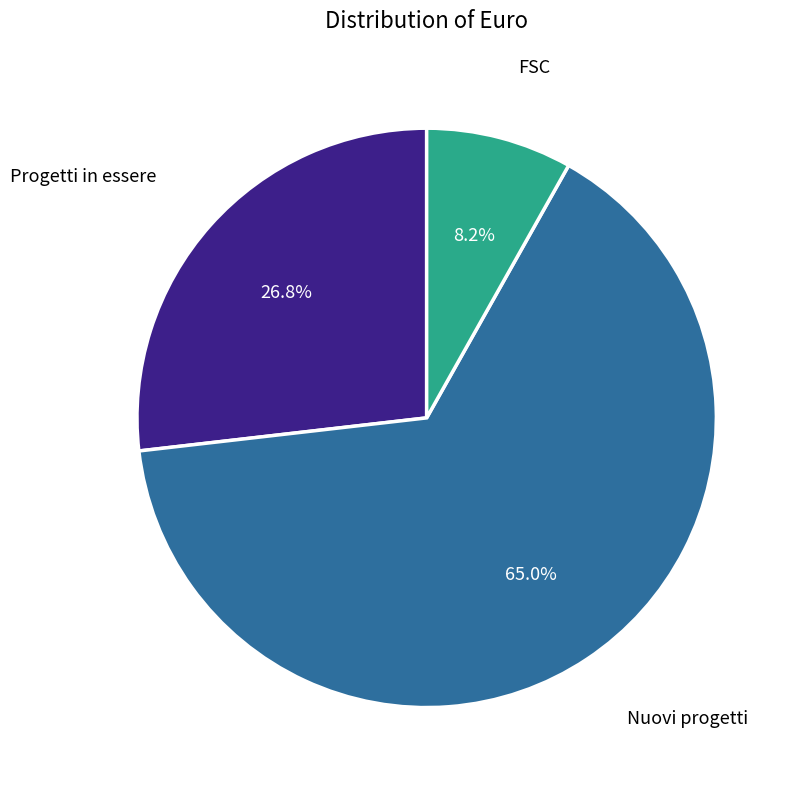

Which category has the biggest portion of the pie?

Nuovi progetti